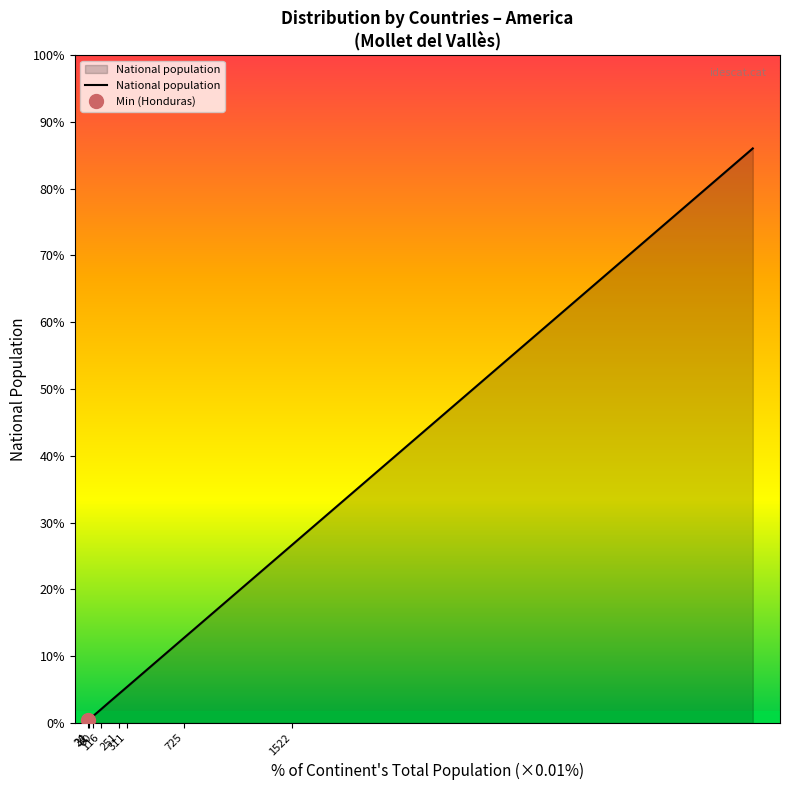

What is the minimum value shown in the chart?

6